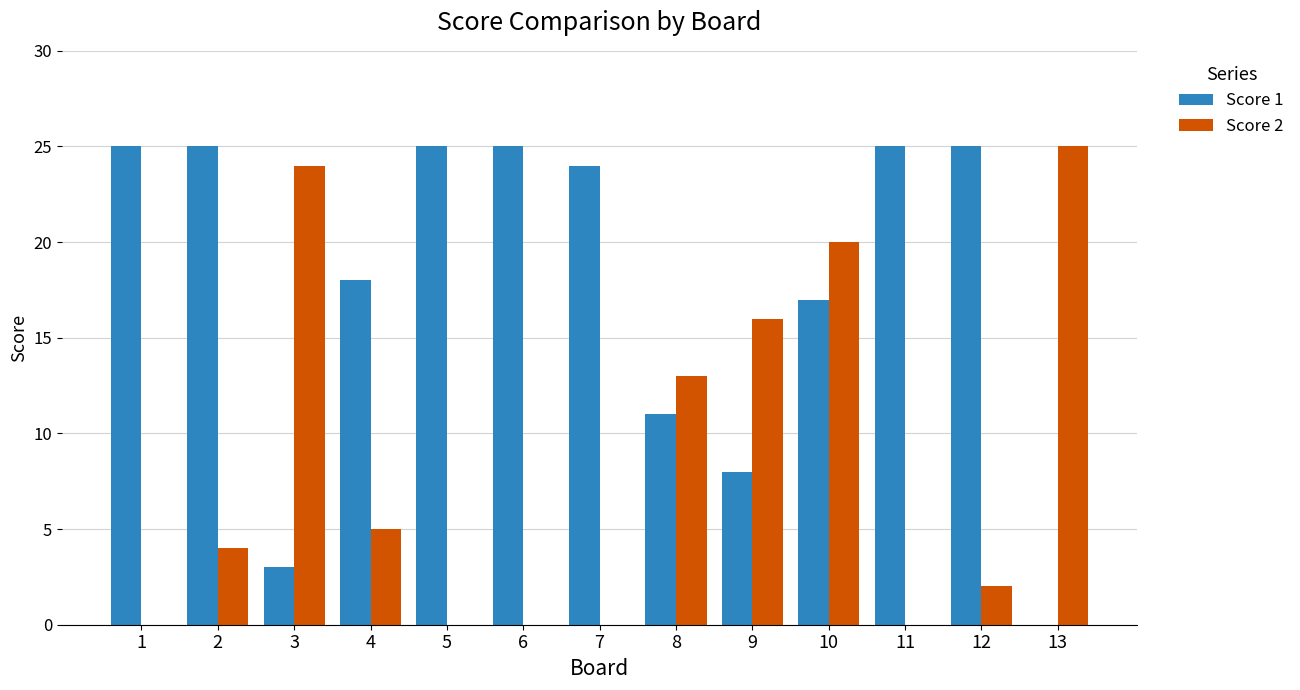

Reading left to right, list all the values displayed in this chart.

Score 1: 1=25	2=25	3=3	4=18	5=25	6=25	7=24	8=11	9=8	10=17	11=25	12=25	13=0
Score 2: 1=0	2=4	3=24	4=5	5=0	6=0	7=0	8=13	9=16	10=20	11=0	12=2	13=25